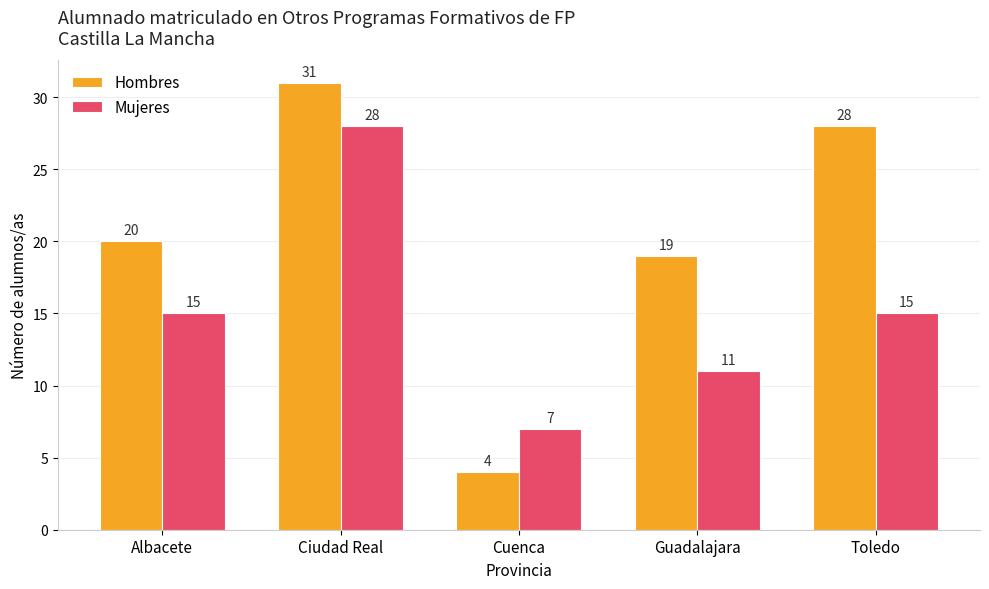

True or false: Mujeres has a value of 3 at Albacete.

False